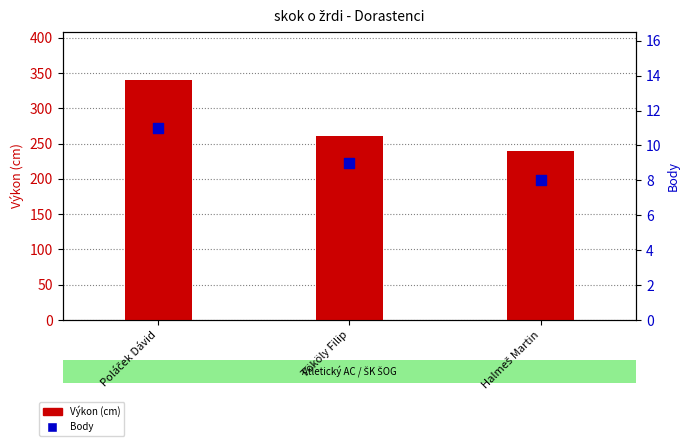

What are all the series names shown in the legend?

Výkon (cm), Body